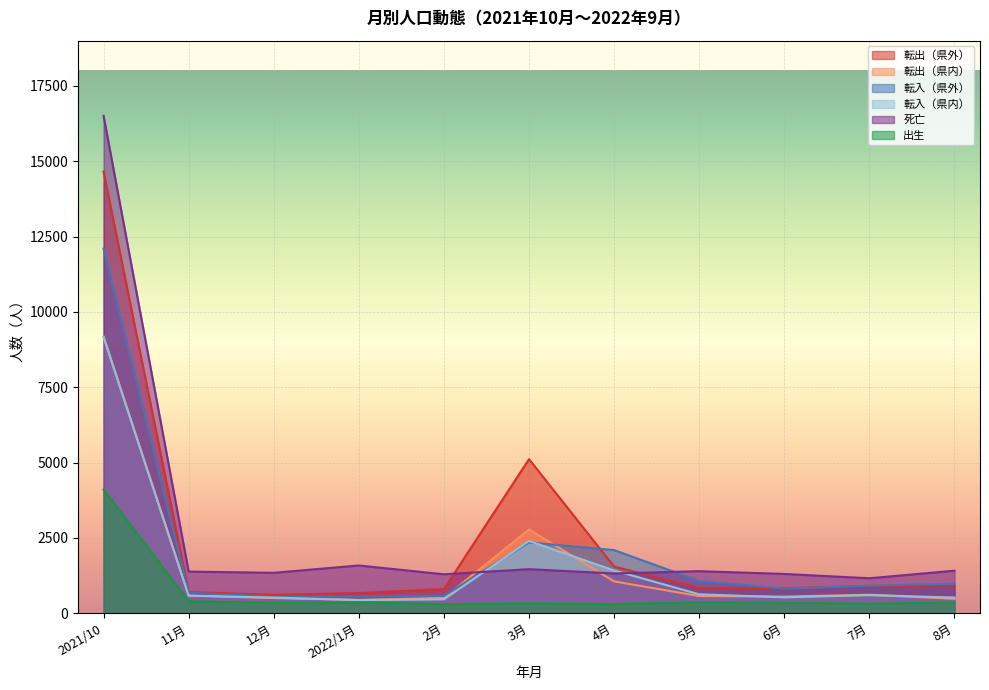

The value of 転入（県外） at 2021年10月 is 12098. True or false?

True